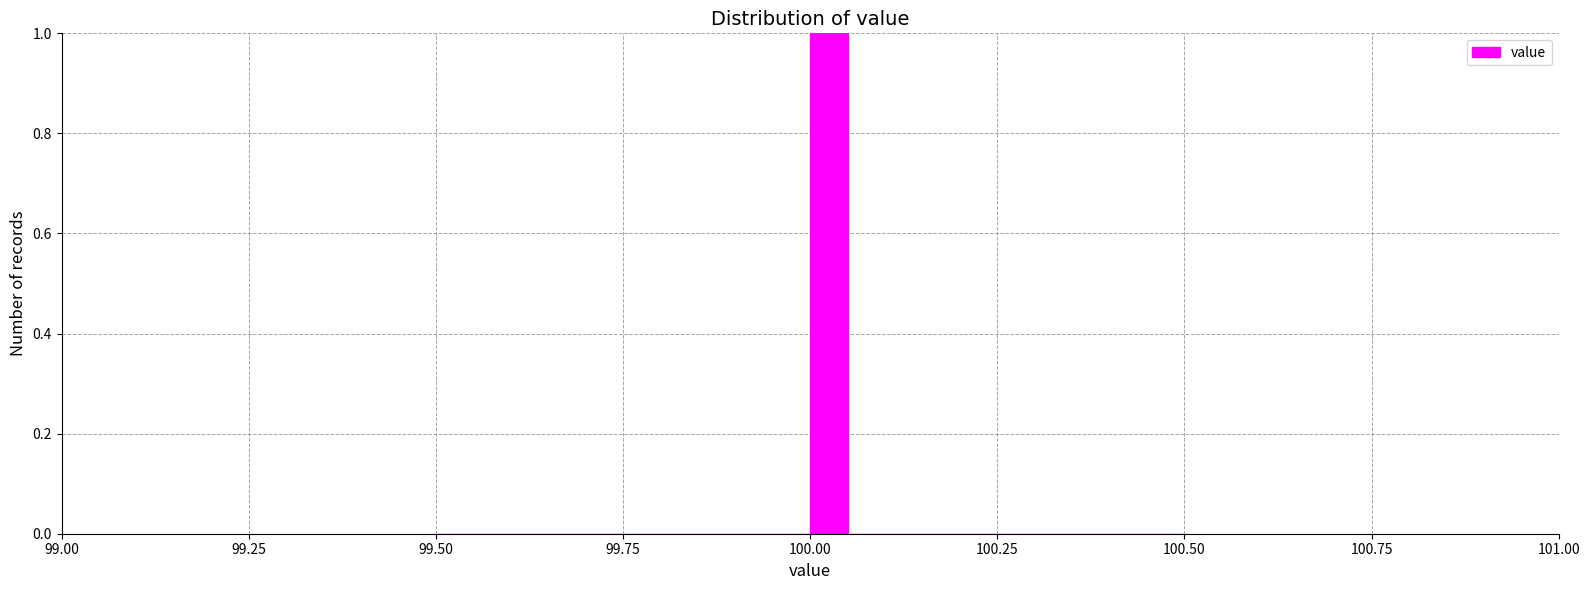

Around what value on the x-axis is the tallest bar? Give the approximate position of its centre, as read against the axis.

100.05